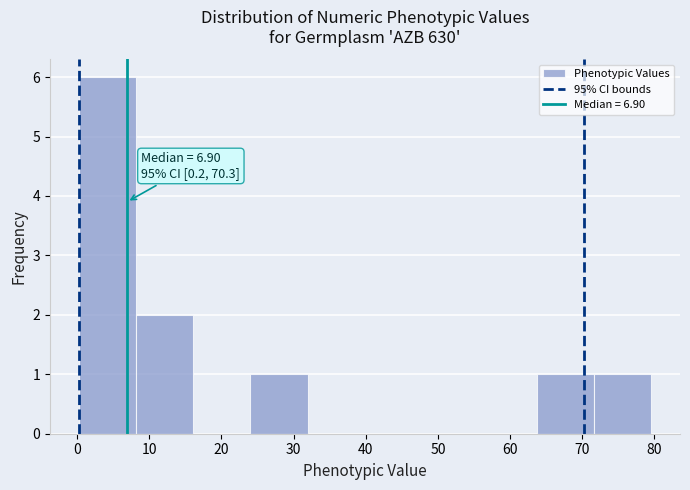

Over which range of the x-axis is the bar tallest?

0 to 8